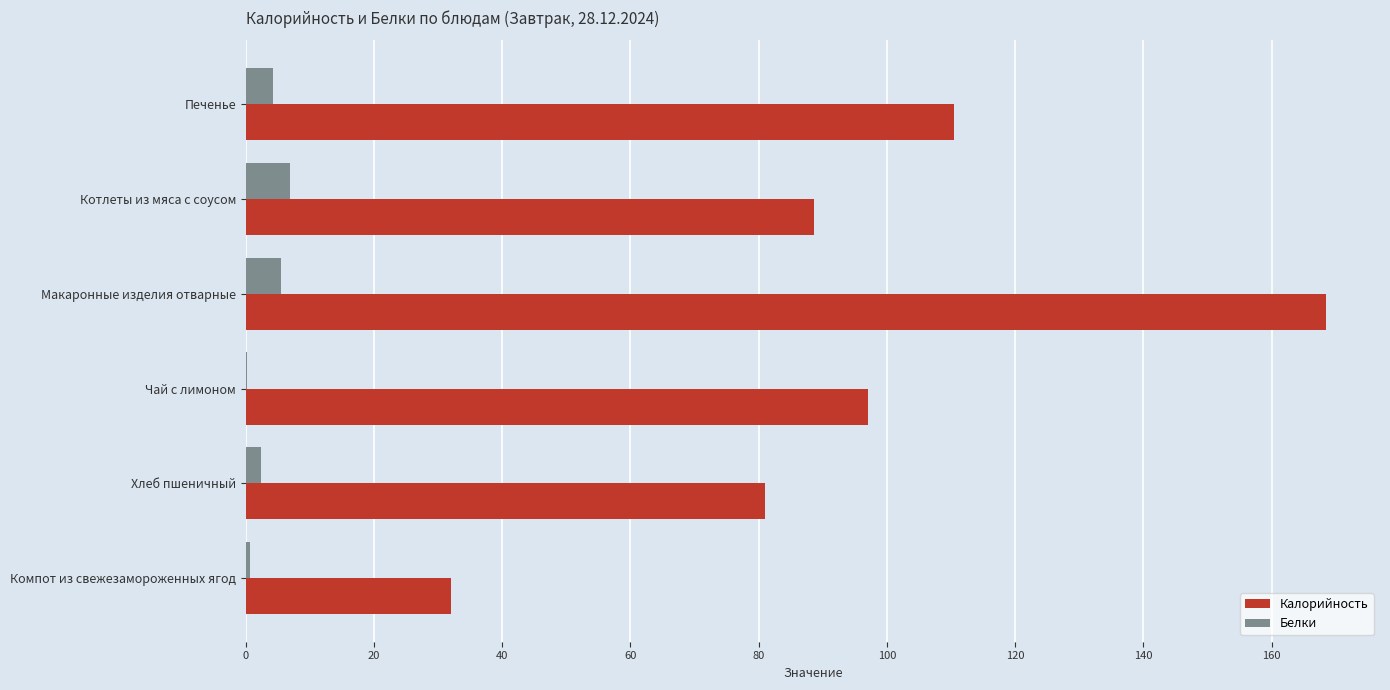

At which category does the chart reach its peak across all series?

Макаронные изделия отварные